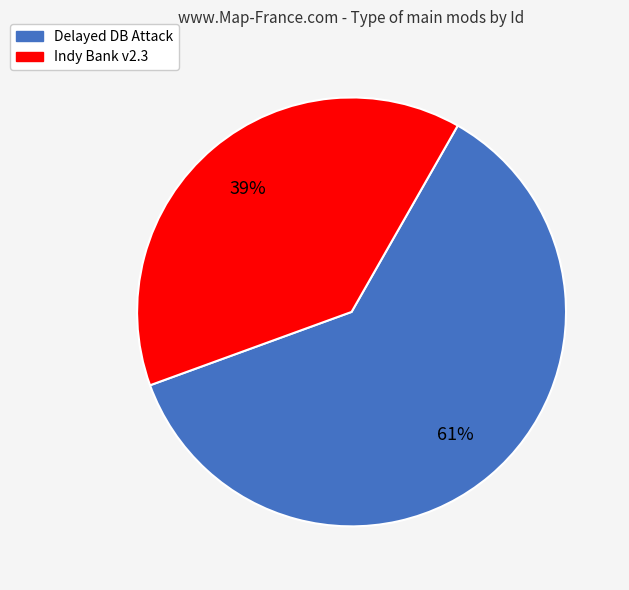

Is Delayed DB Attack the majority of the pie?

Yes